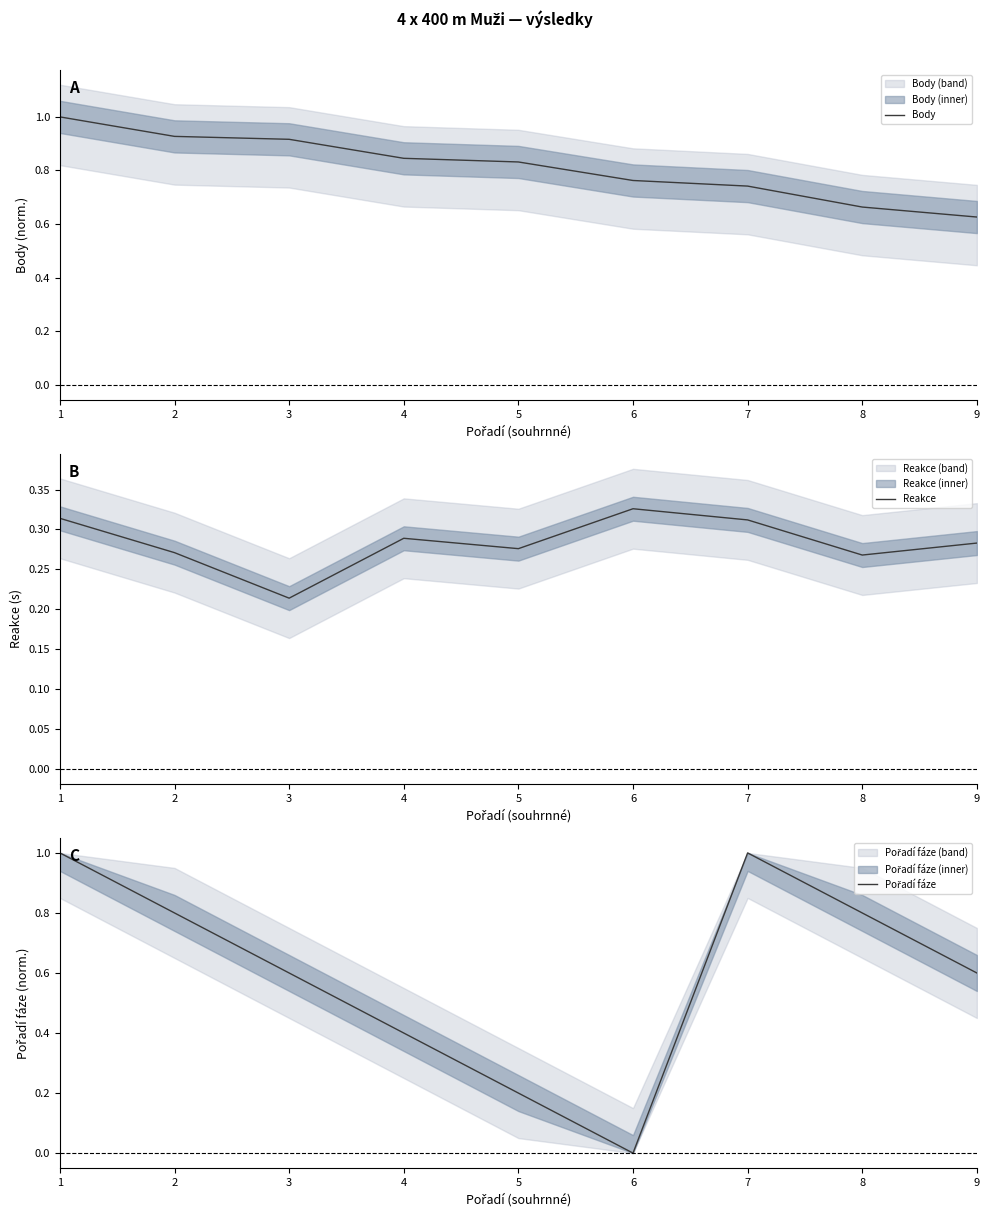

List the labels in order of Reakce value, largest first.

6, 1, 7, 4, 9, 5, 2, 8, 3